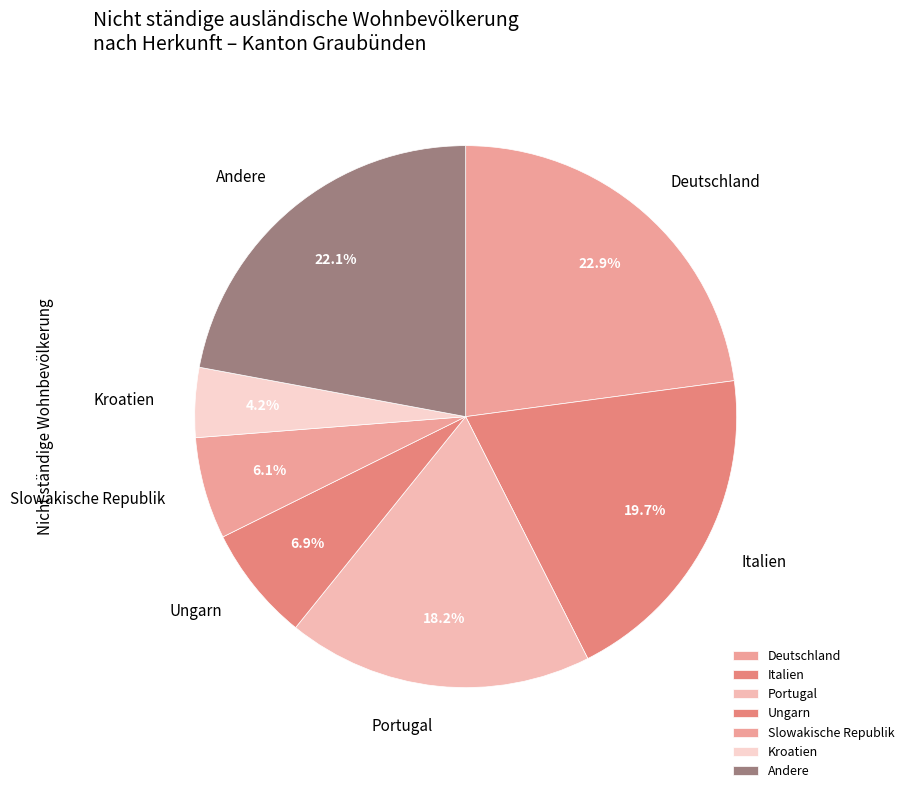

Does any single category account for the majority?

No